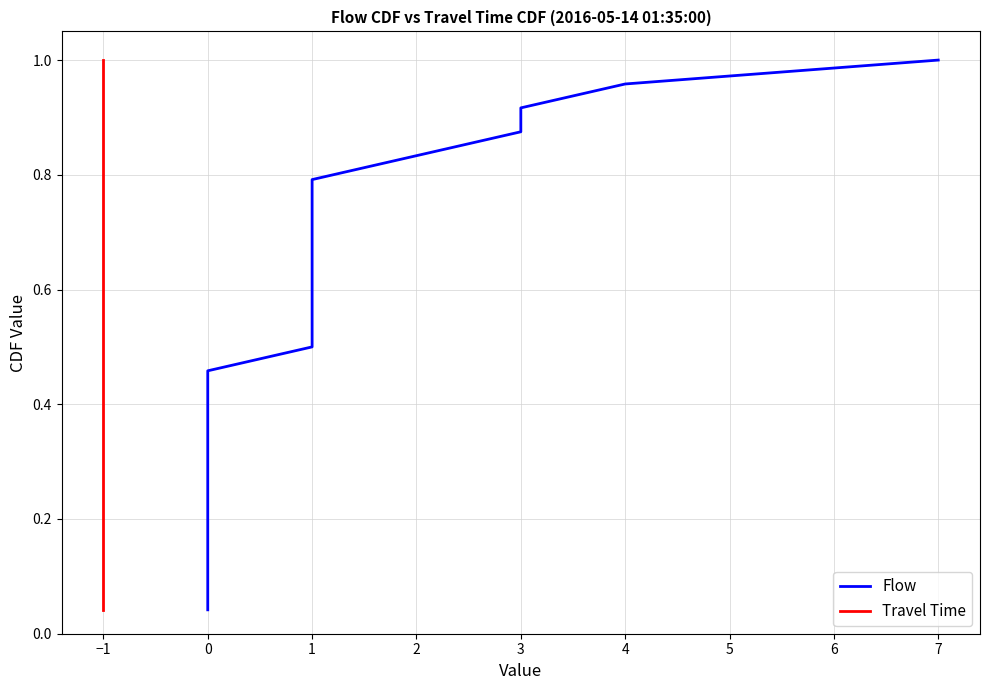

How many lines are shown in the chart?

2